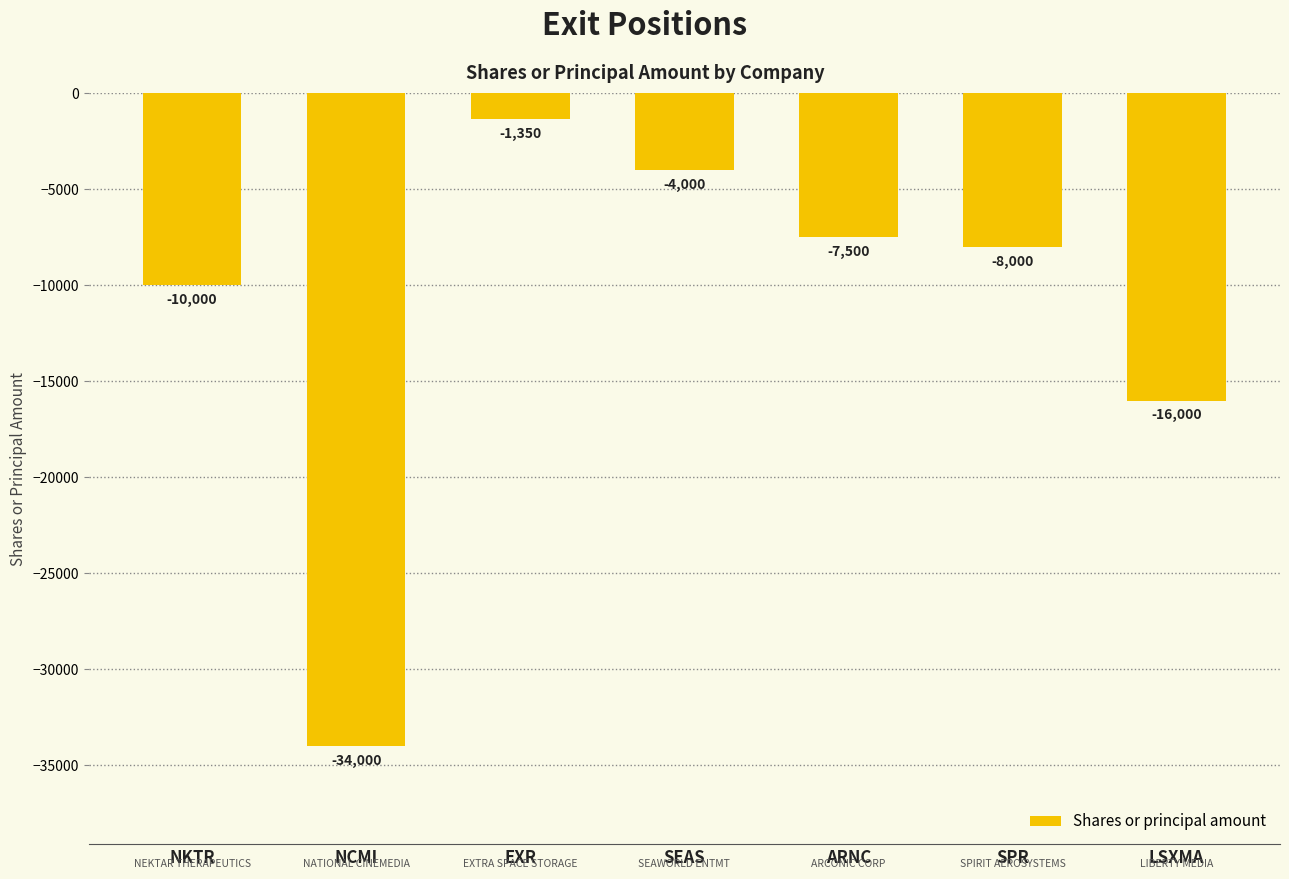

How many bars are there in total?

7